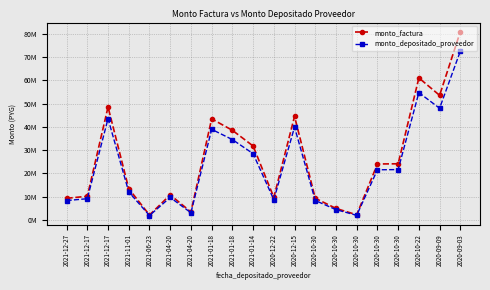

At which label does monto_factura first exceed 24039764?

2021-12-17